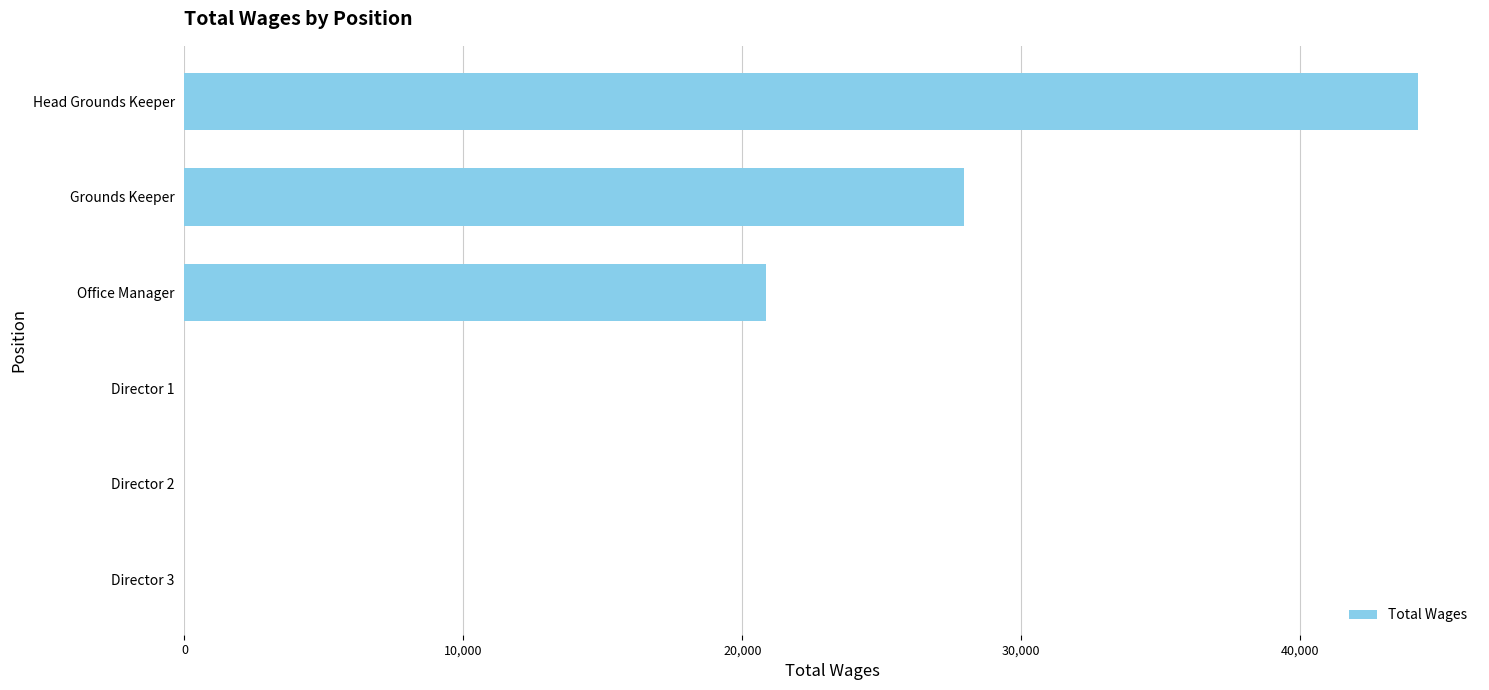

True or false: the data shows 44235 at Head Grounds Keeper.

True